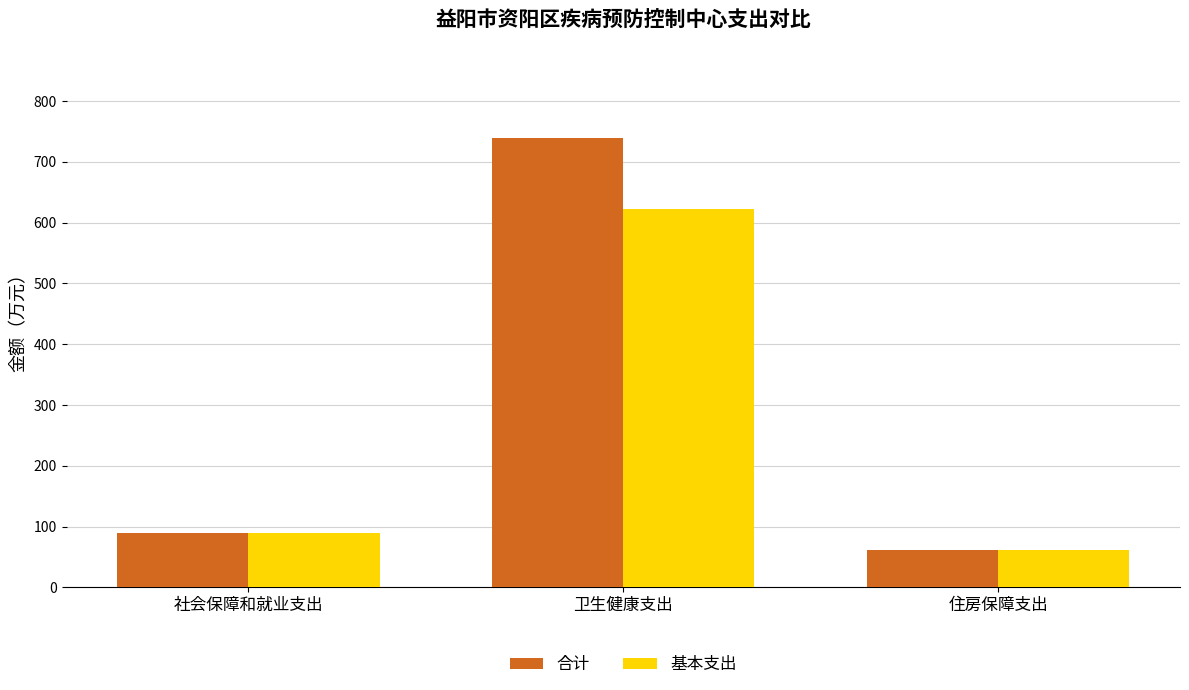

Which series has the widest spread of values?

合计